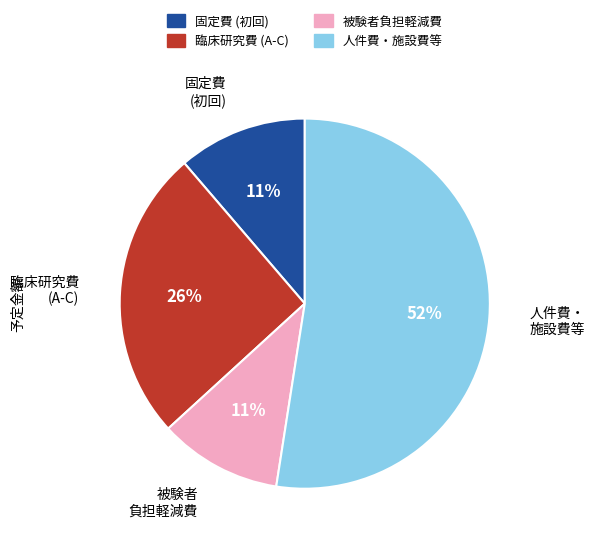

Is there a majority slice in this chart?

Yes